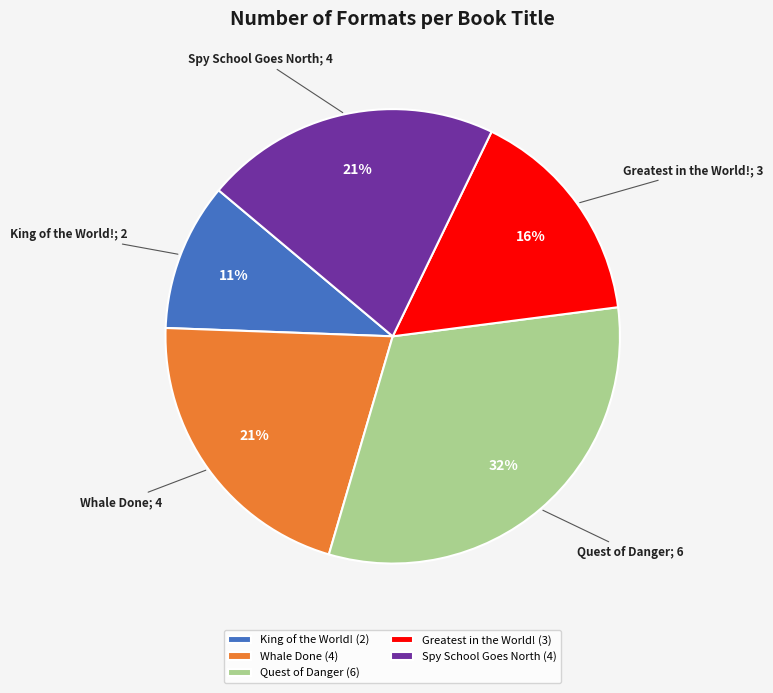

Between Greatest in the World! and Quest of Danger, which is larger?

Quest of Danger